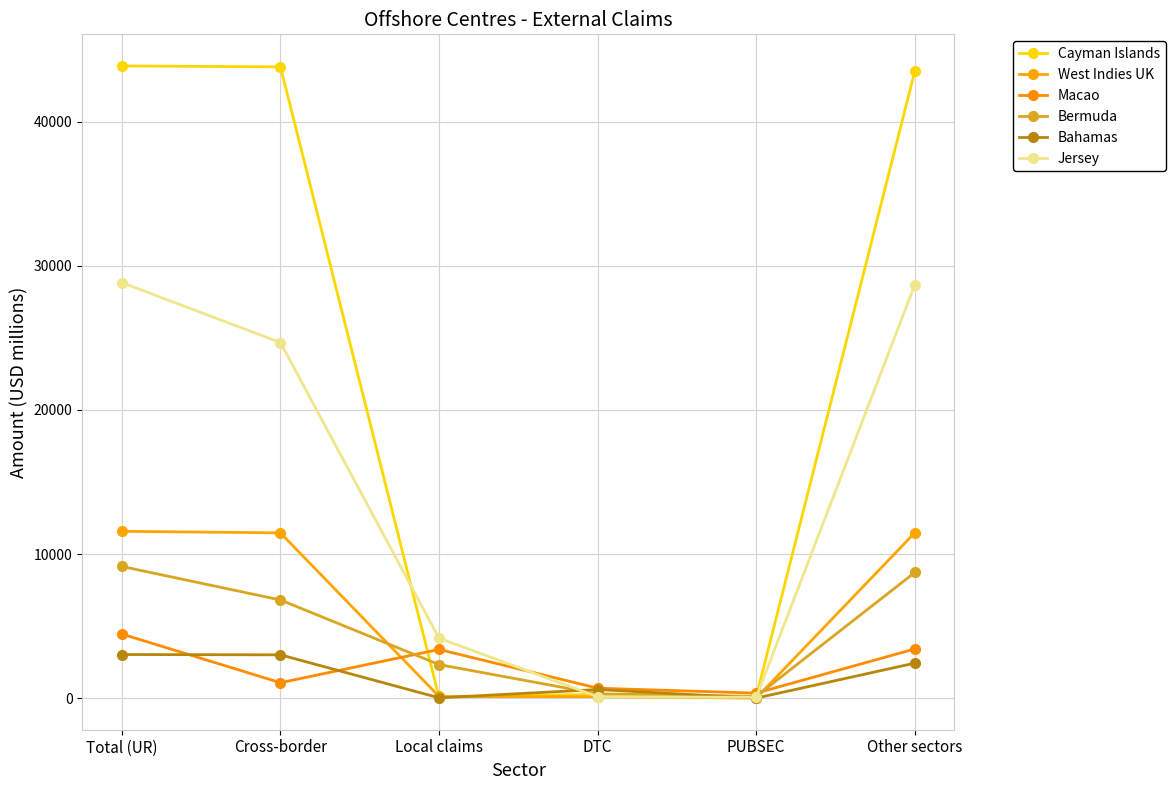

What is the value of the Jersey point at the 4th from the left?

100